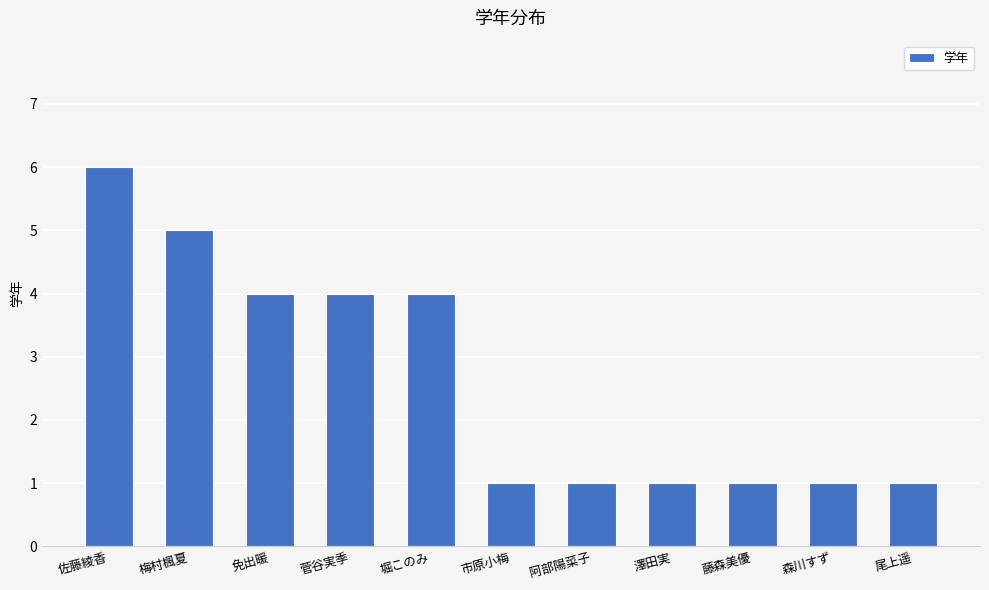

What position from the right is 堀このみ?

7